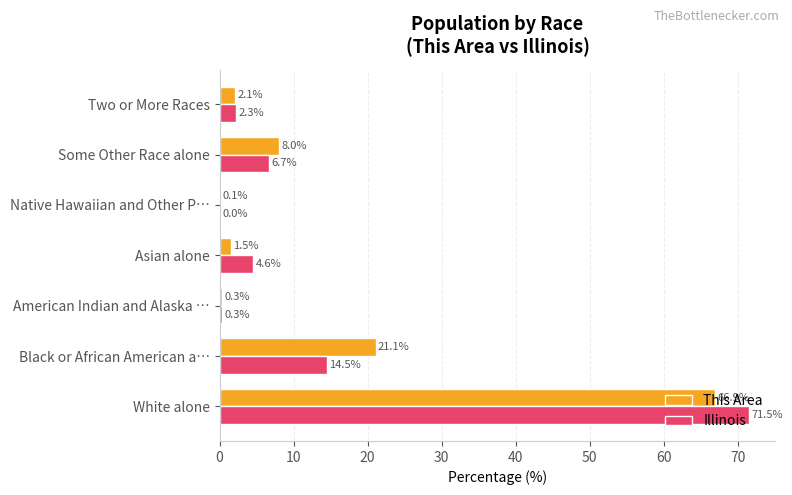

How many series are shown in this chart?

2